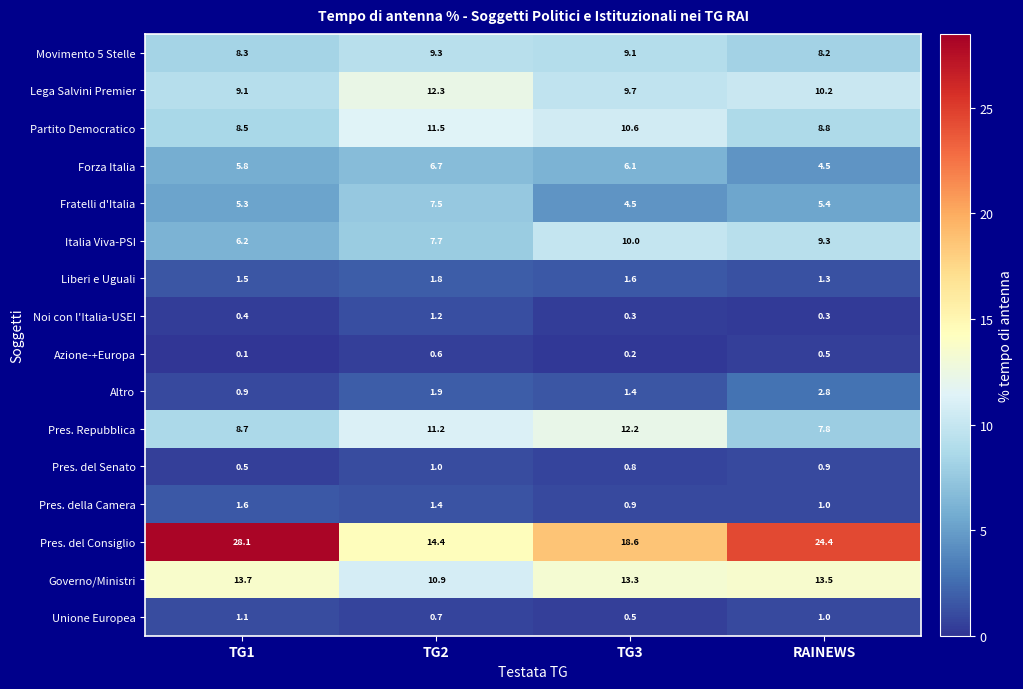

Where is Azione-+Europa nearest to the value 0?

TG1